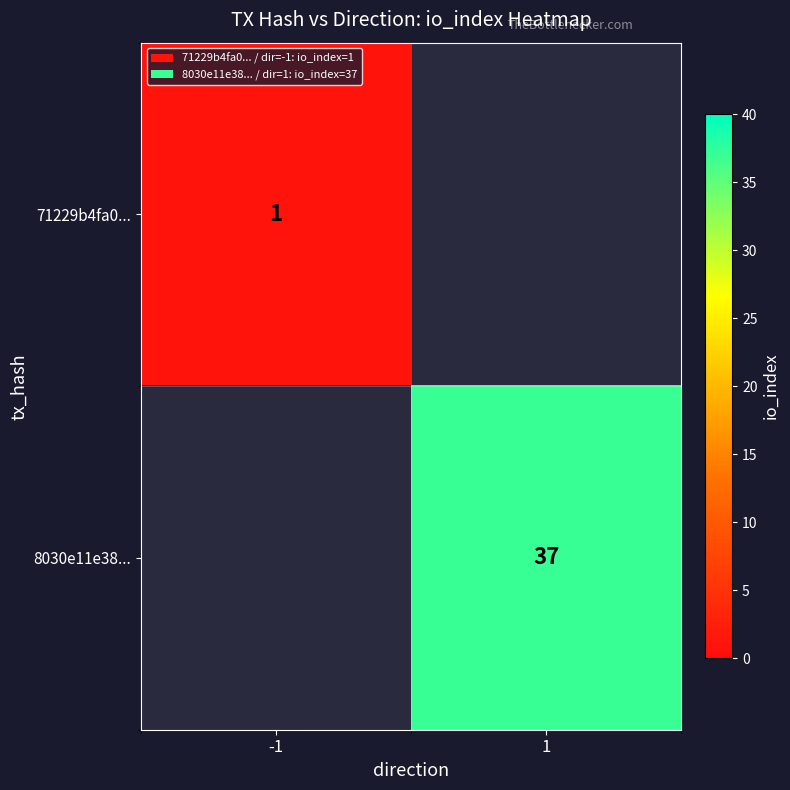

The value of 71229b4fa0... at -1 is 2. True or false?

False